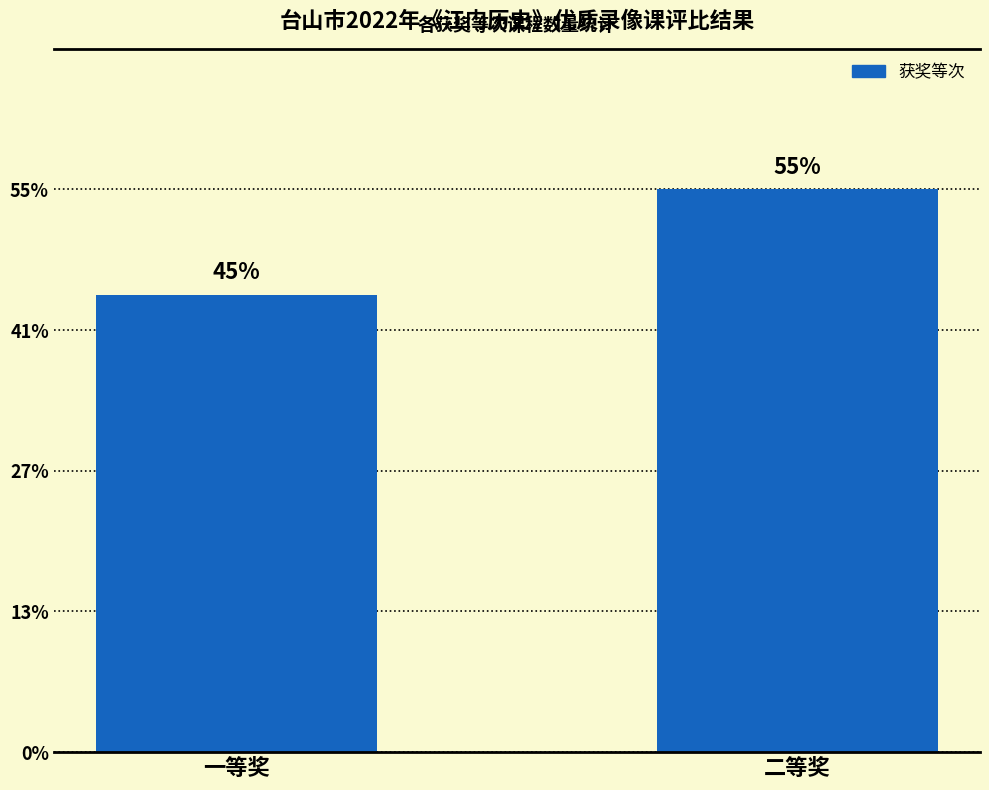

Does the chart contain any negative values?

No